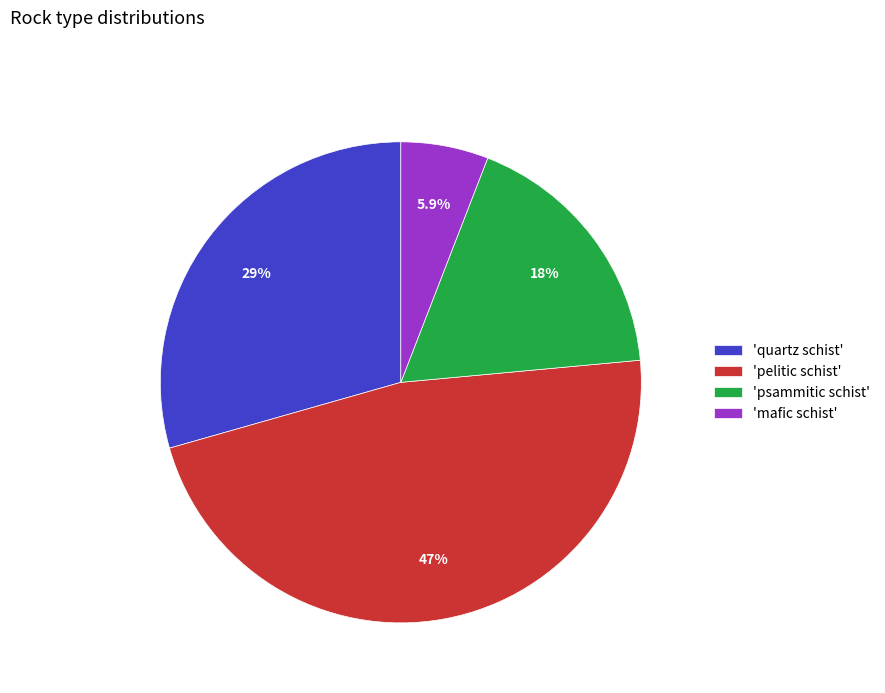

What is the largest slice in the pie chart?

'pelitic schist'